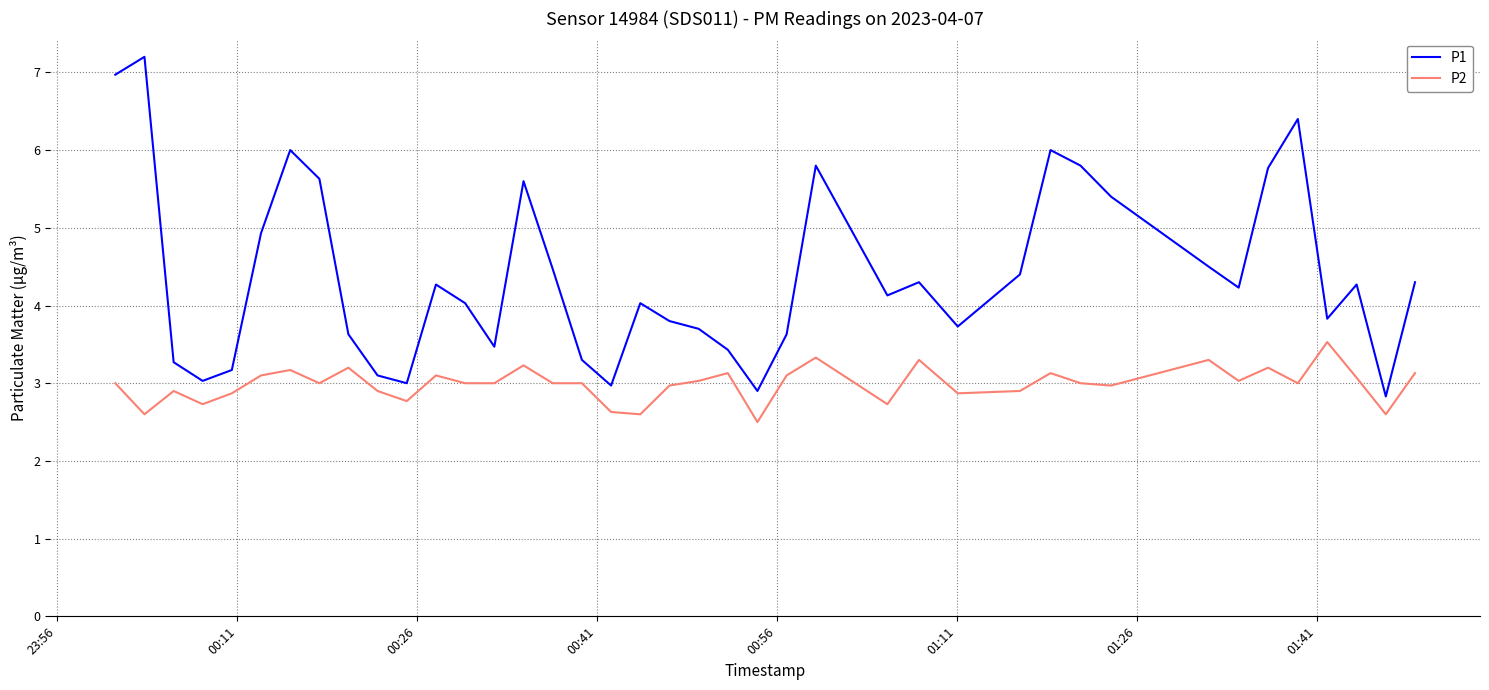

What is the lowest value of the P1 series?

2.8